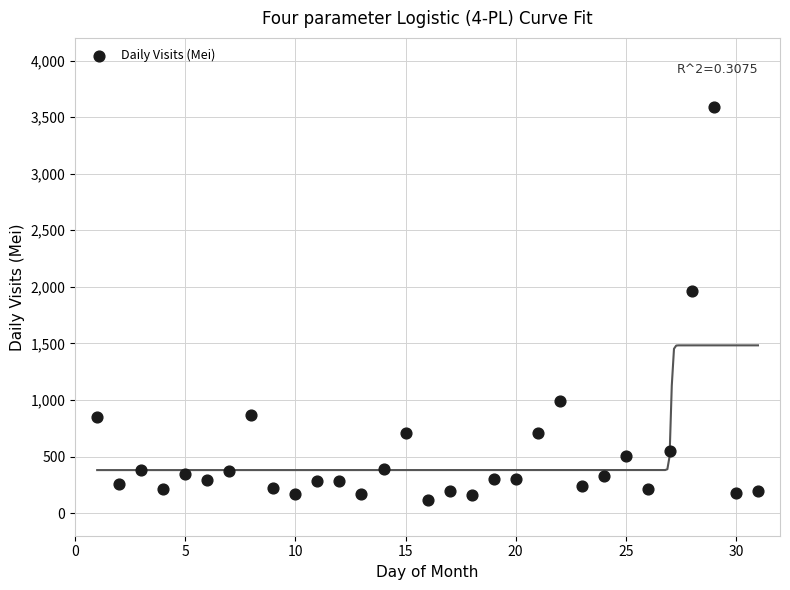

What is the range of X values (max minus min)?

30